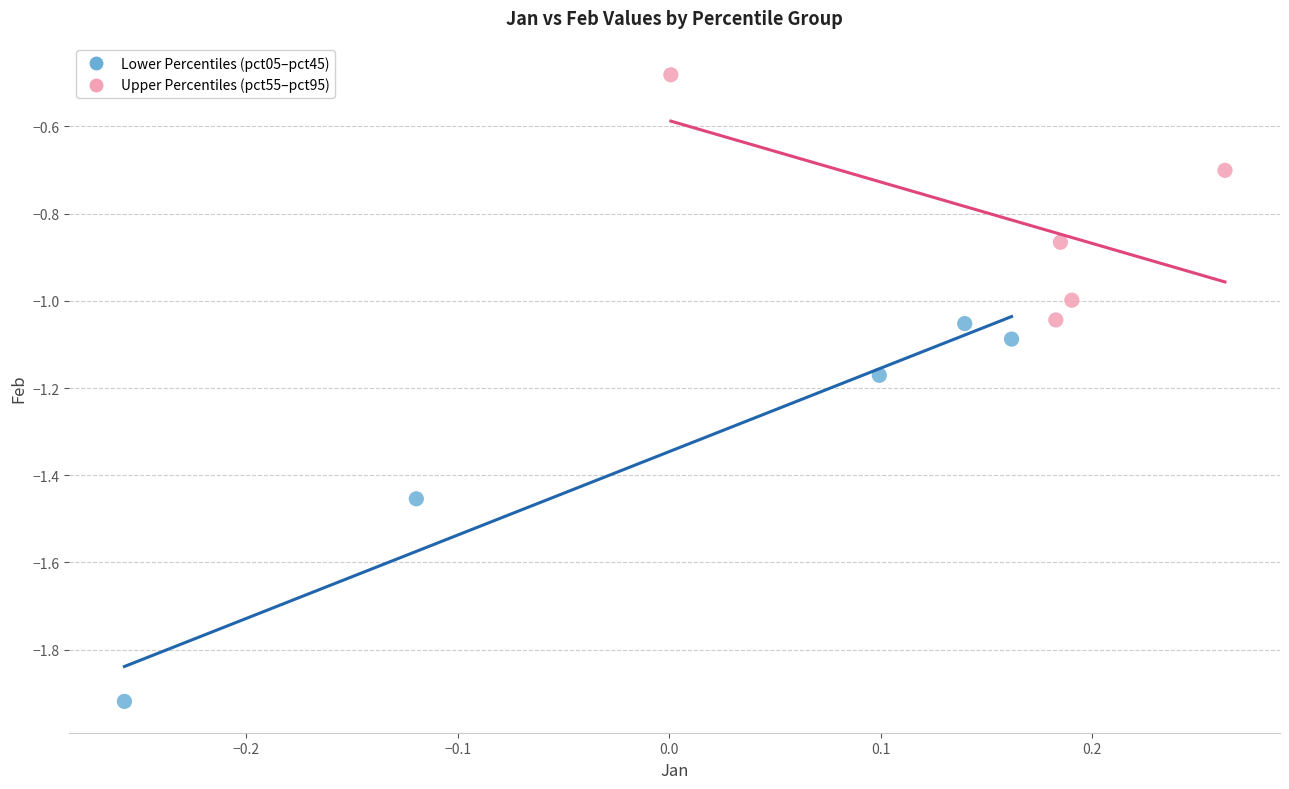

Which series reaches the minimum Y coordinate?

Lower Percentiles (pct05–pct45)